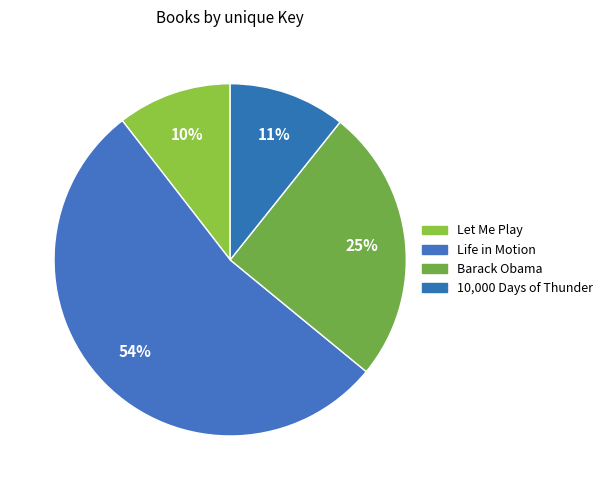

Which category has the biggest portion of the pie?

Life in Motion